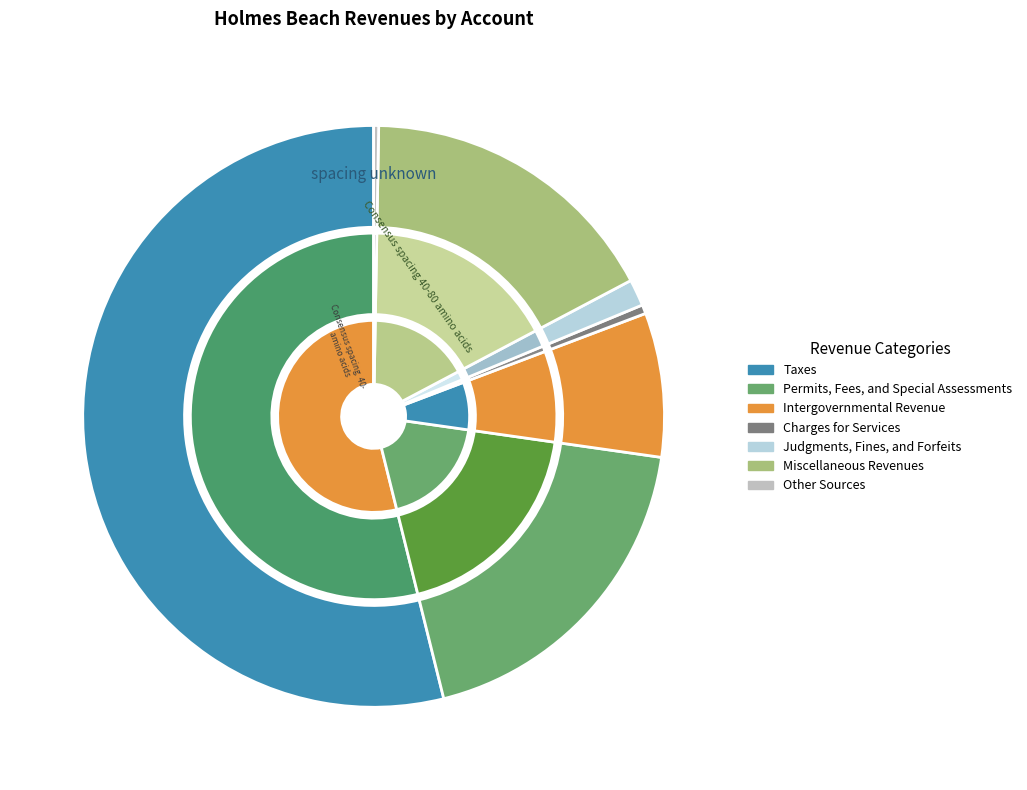

To the nearest percent, what is the combined percentage of Taxes and Miscellaneous Revenues?

71%